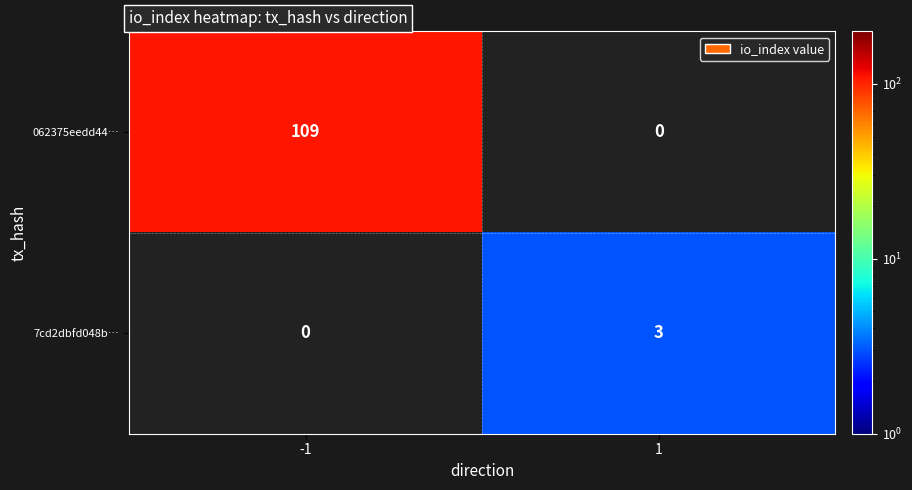

The value of 7cd2dbfd048b… at -1 is 0. True or false?

True